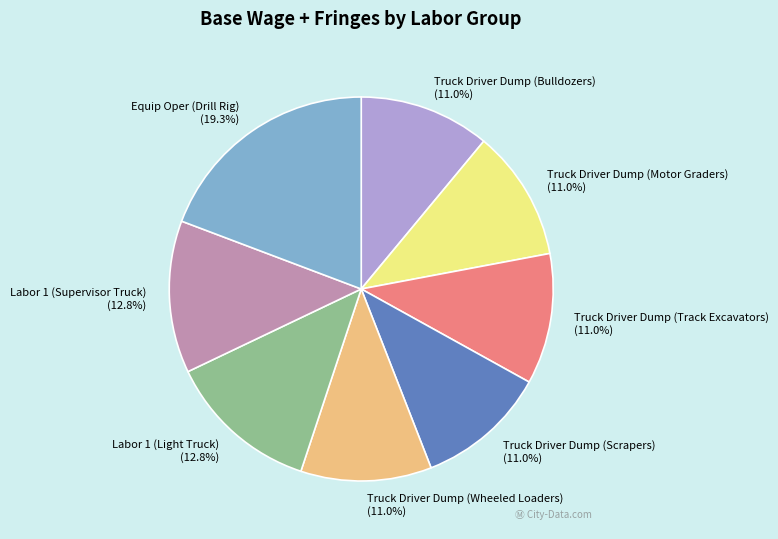

Between Equip Oper (Drill Rig) and Truck Driver Dump (Track Excavators), which is larger?

Equip Oper (Drill Rig)